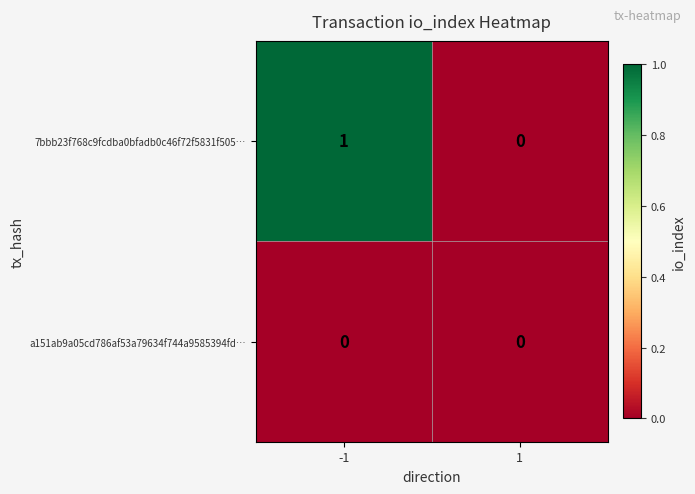

What is the greatest value displayed?

1